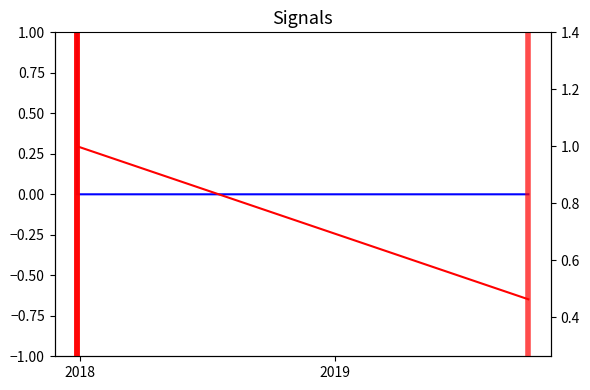

What is the label of the 3rd point from the right?

2019